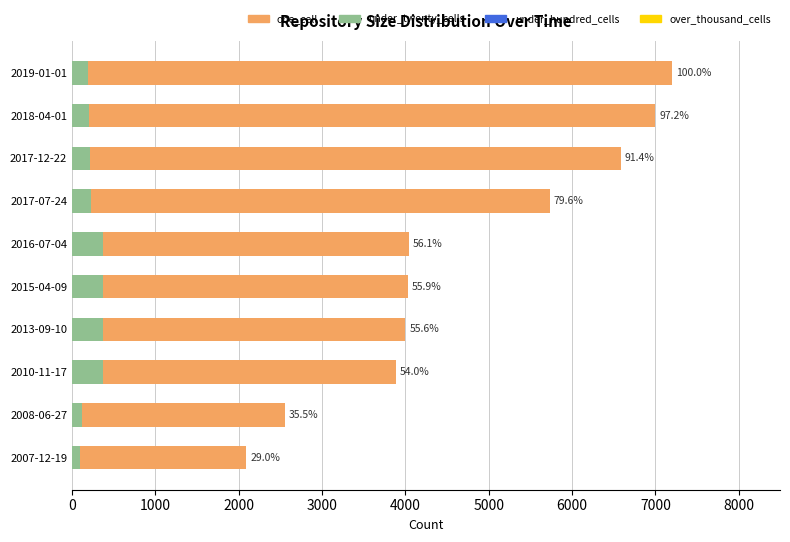

How many groups of bars are there?

10